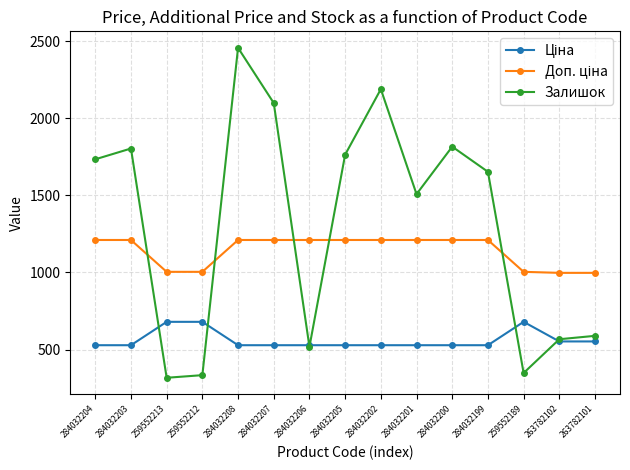

What is the minimum value shown in the chart?

317.0